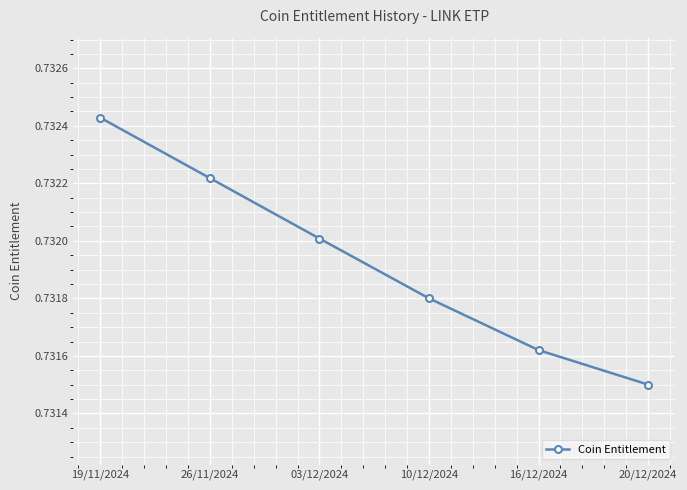

What is the label of the 5th point from the left?

16/12/2024